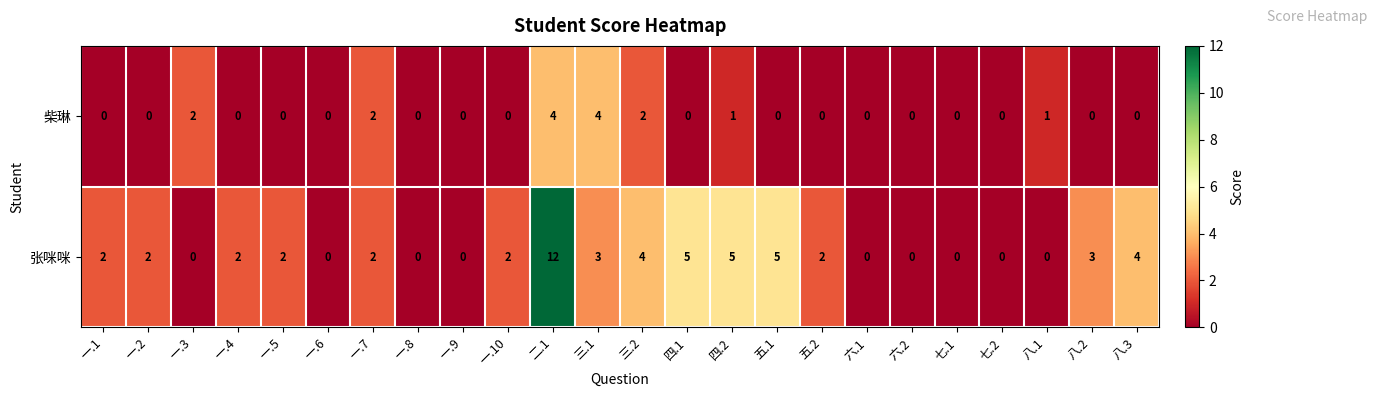

Rank the series by their maximum value, from highest to lowest.

张咪咪, 柴琳